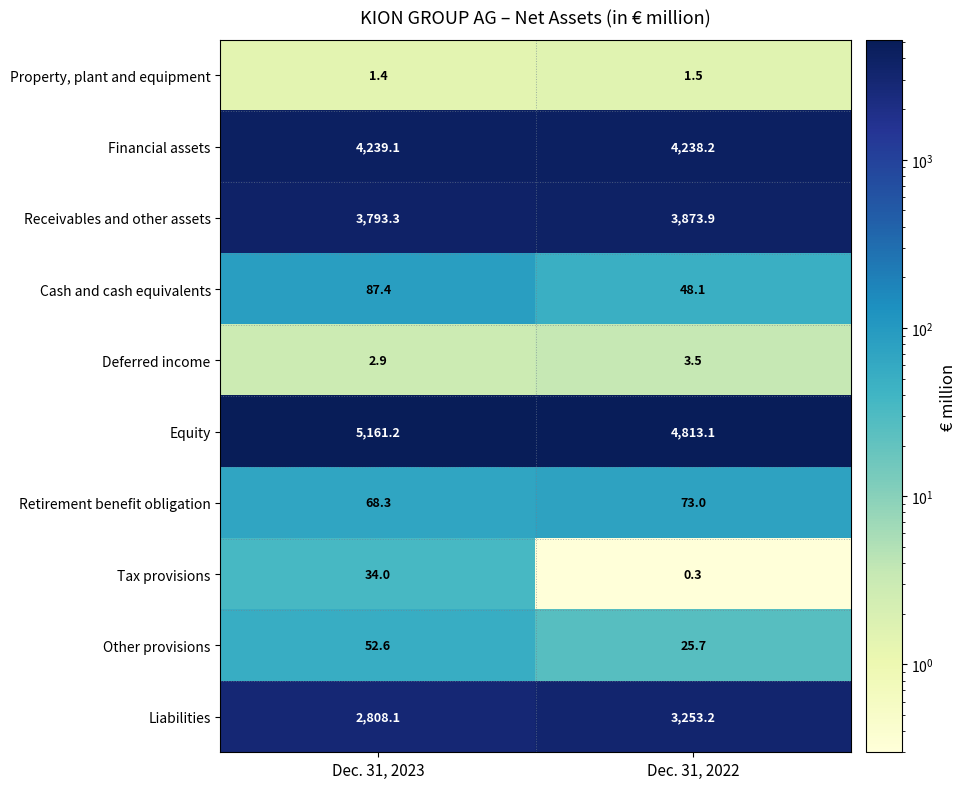

Is it true that Financial assets equals 4238.2 at Dec. 31, 2022?

True